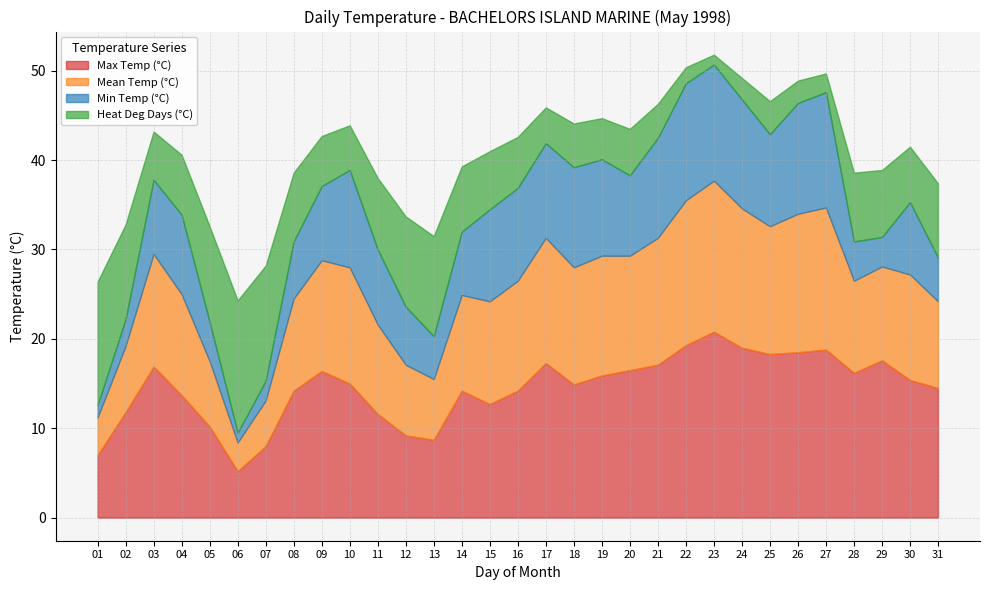

Where is the first local minimum for Max Temp (°C)?

06